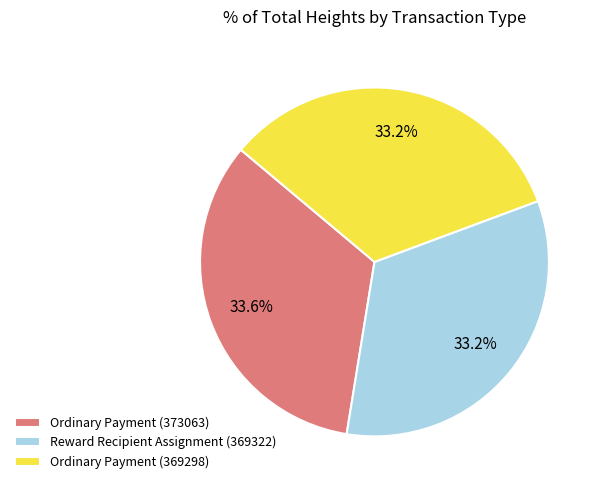

Is the sum of Ordinary Payment (373063) and Reward Recipient Assignment (369322) greater than half?

Yes